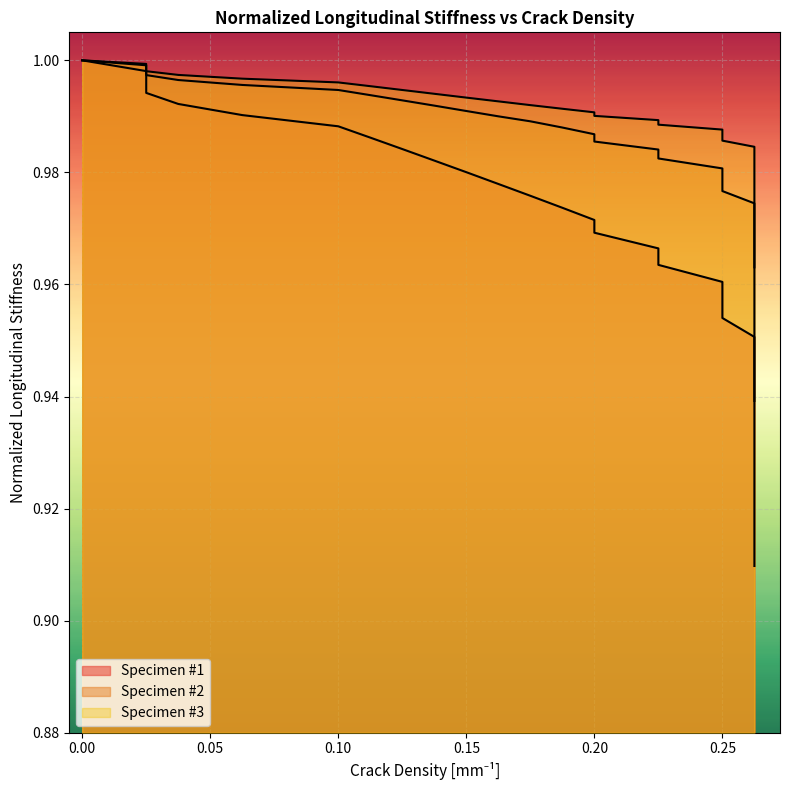

True or false: Specimen #2 and Specimen #1 intersect in this chart.

False